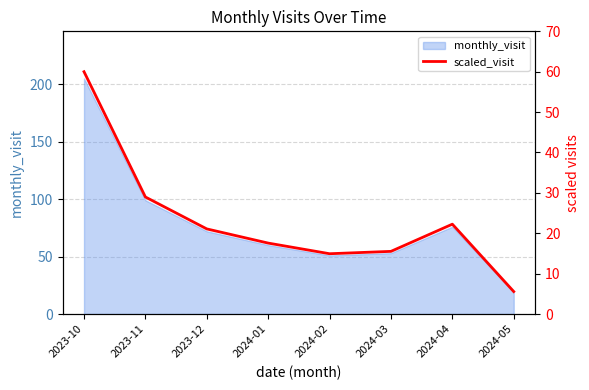

How many data points does each series have?

8